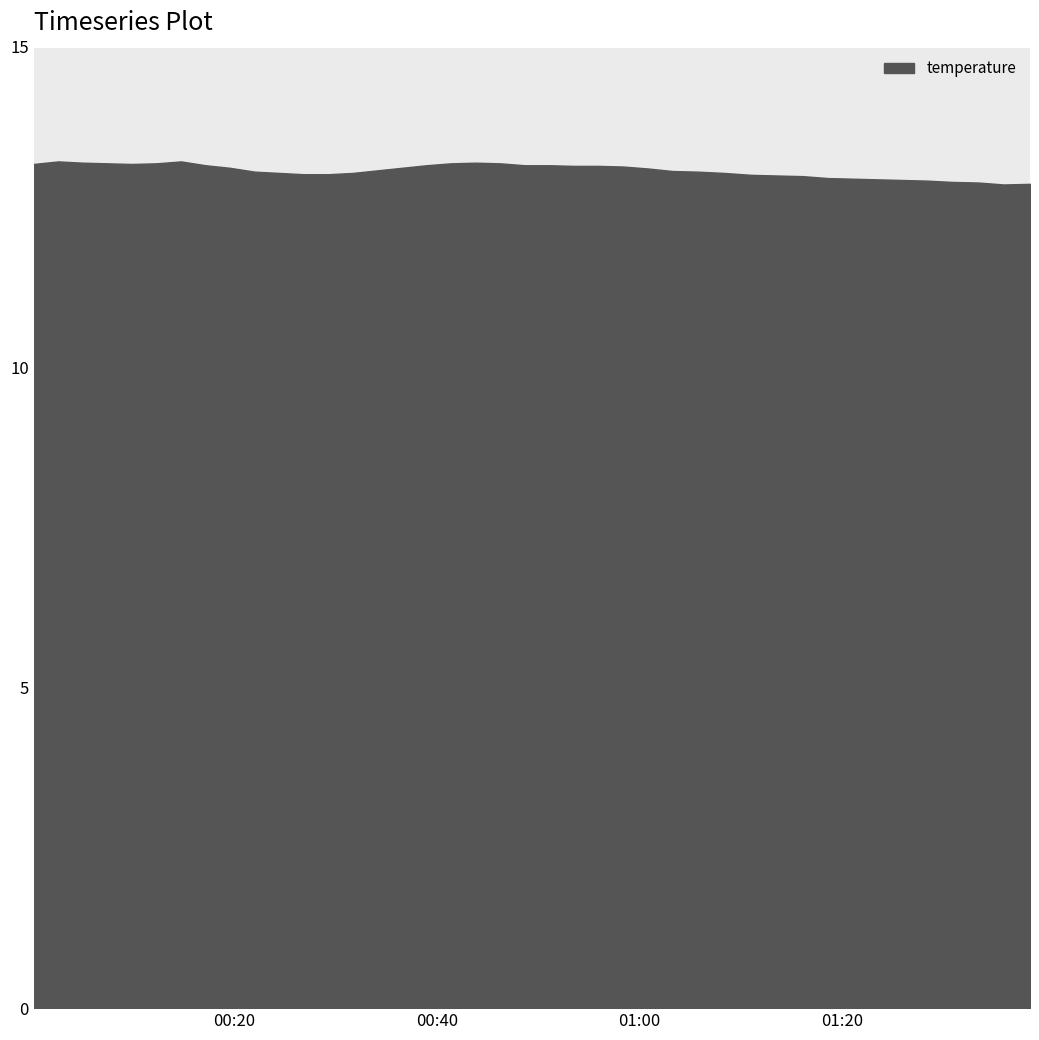

What is the difference between the maximum and minimum values?

0.4